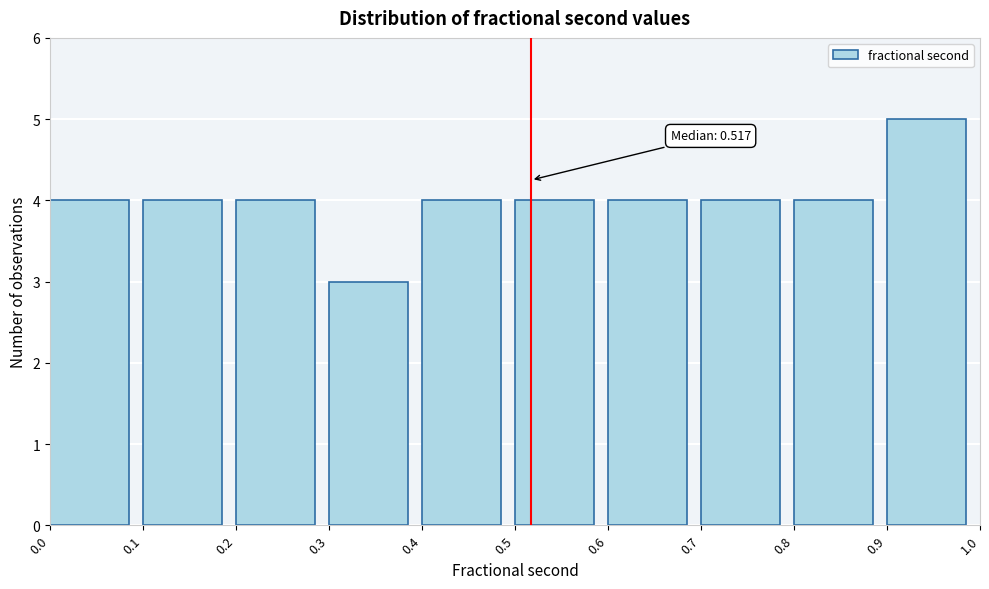

Which range on the x-axis has the tallest bar?

0.9 to 1.0